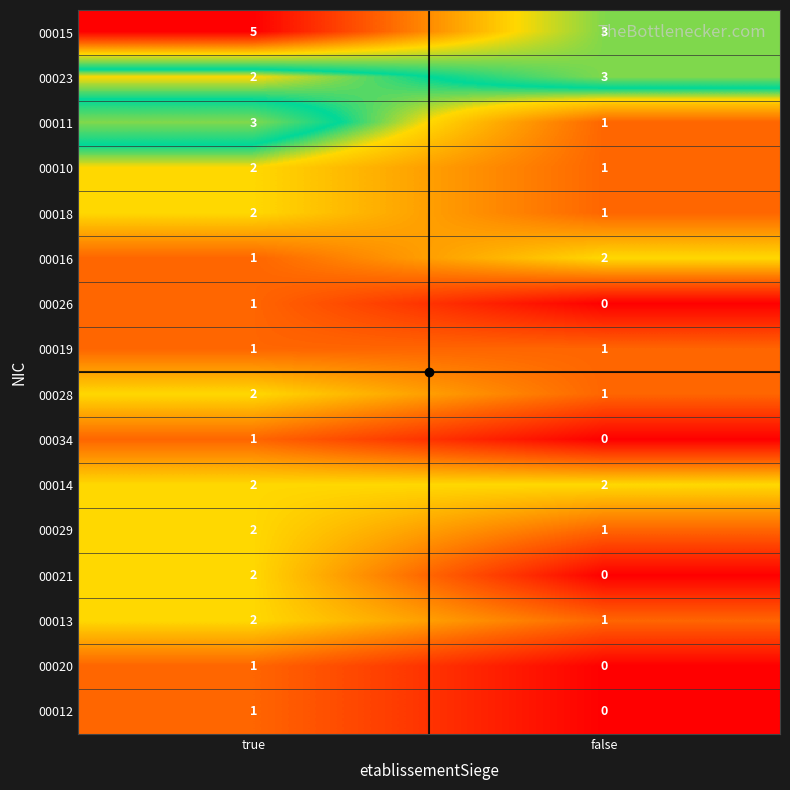

Which label corresponds to the smallest value in the chart?

false